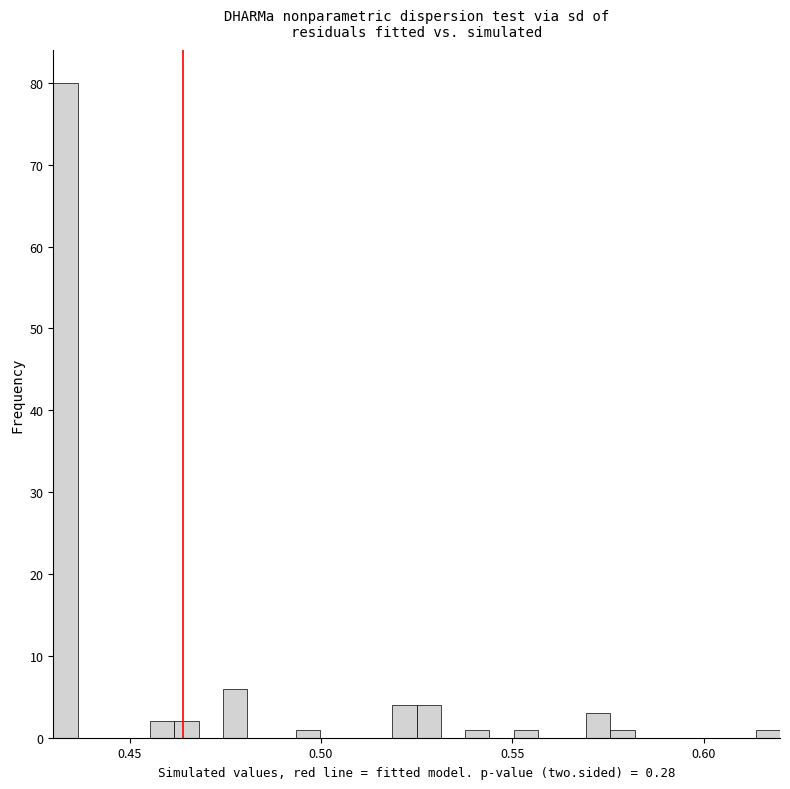

Read against the x-axis, roughly where is the centre of the tallest bar?

0.435